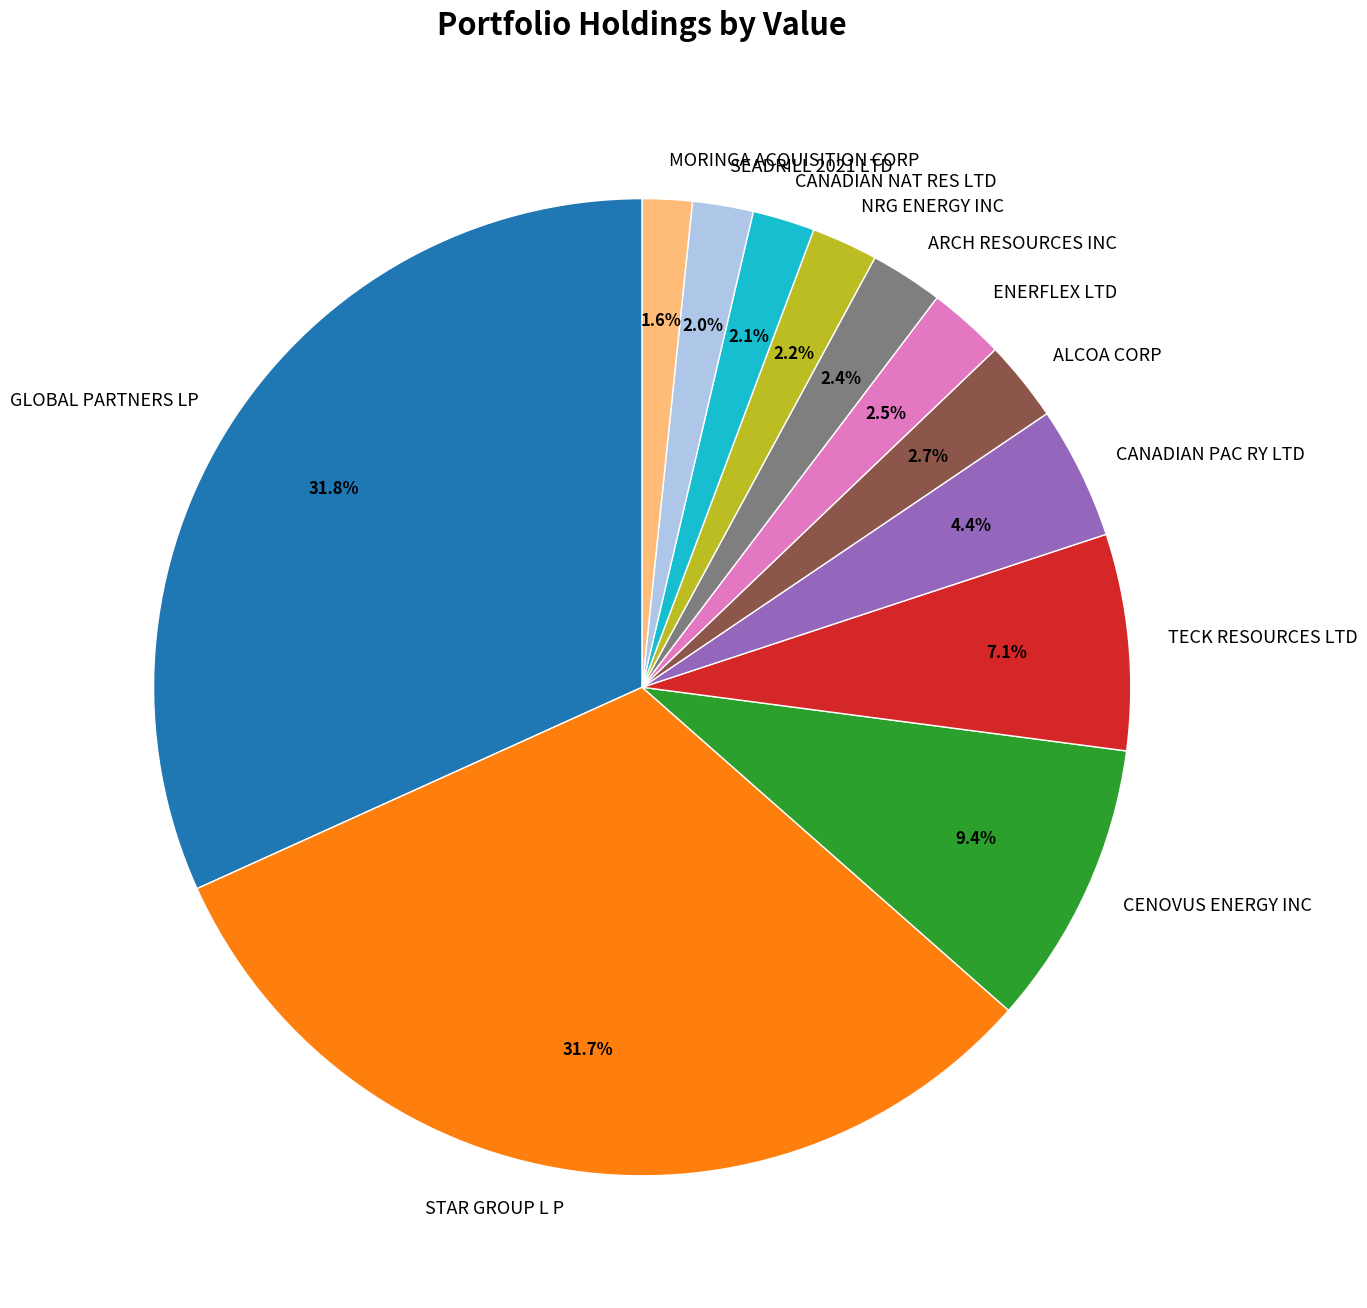

To the nearest percent, what is the combined percentage of MORINGA ACQUISITION CORP and ARCH RESOURCES INC?

4%